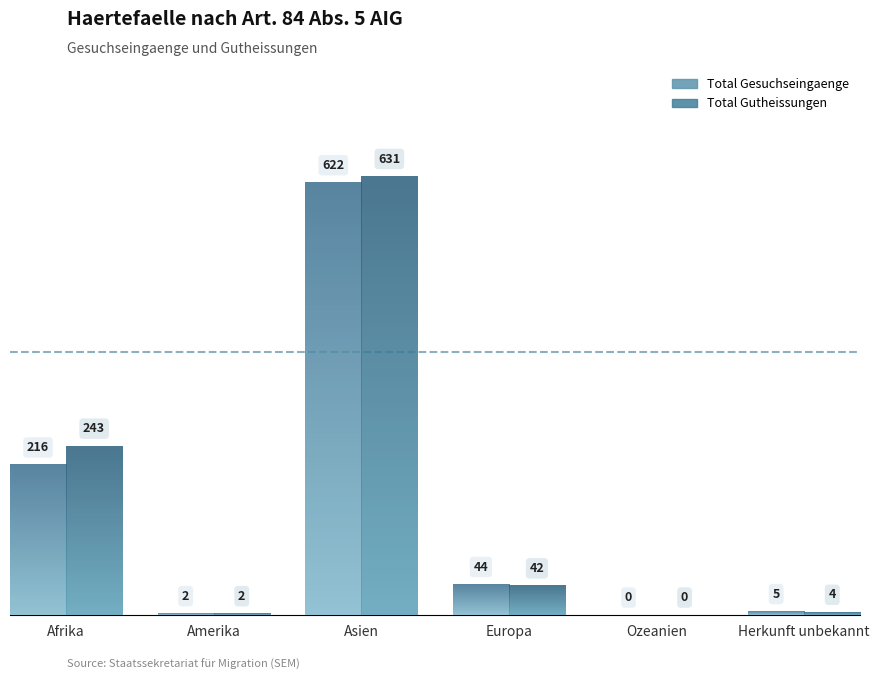

Where does the Total Gutheissungen series first go above 42?

Afrika